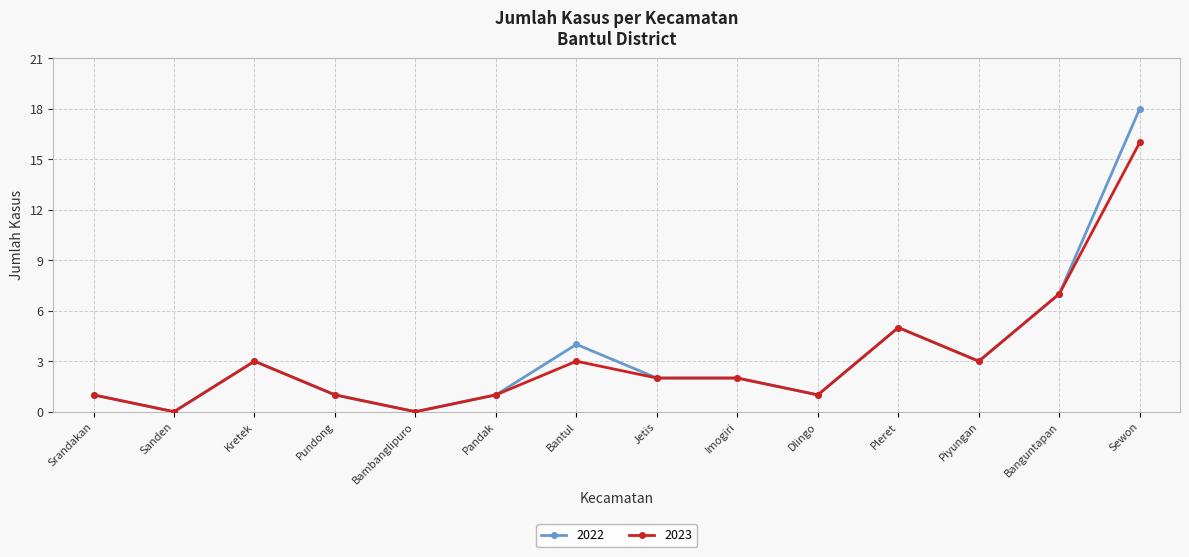

Which series has the widest spread of values?

2022